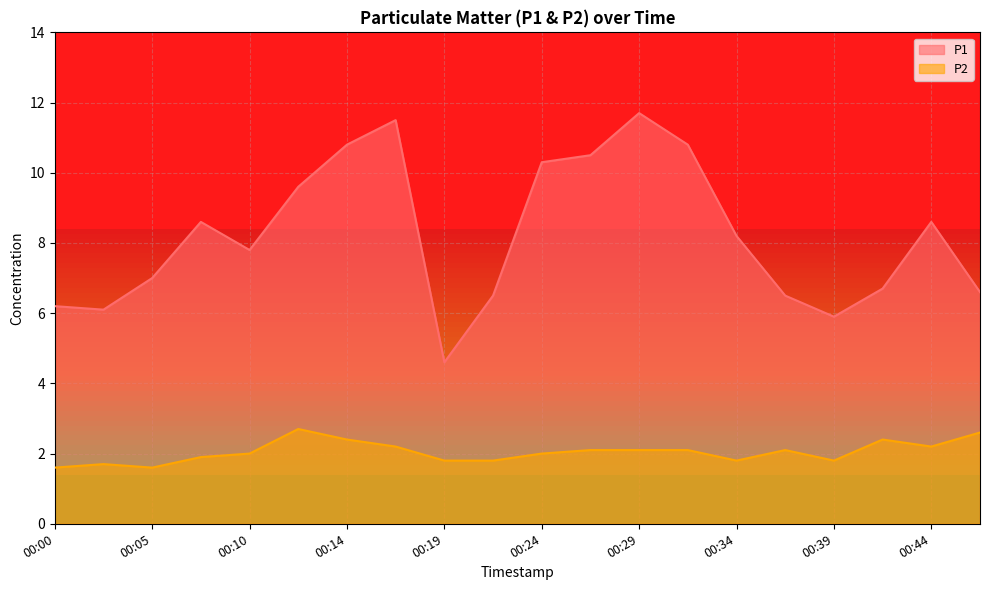

Reading right to left, what are all the values shown in this chart?

P1: 6.6	8.6	6.7	5.9	6.5	8.2	10.8	11.7	10.5	10.3	6.5	4.6	11.5	10.8	9.6	7.8	8.6	7.0	6.1	6.2
P2: 2.6	2.2	2.4	1.8	2.1	1.8	2.1	2.1	2.1	2.0	1.8	1.8	2.2	2.4	2.7	2.0	1.9	1.6	1.7	1.6